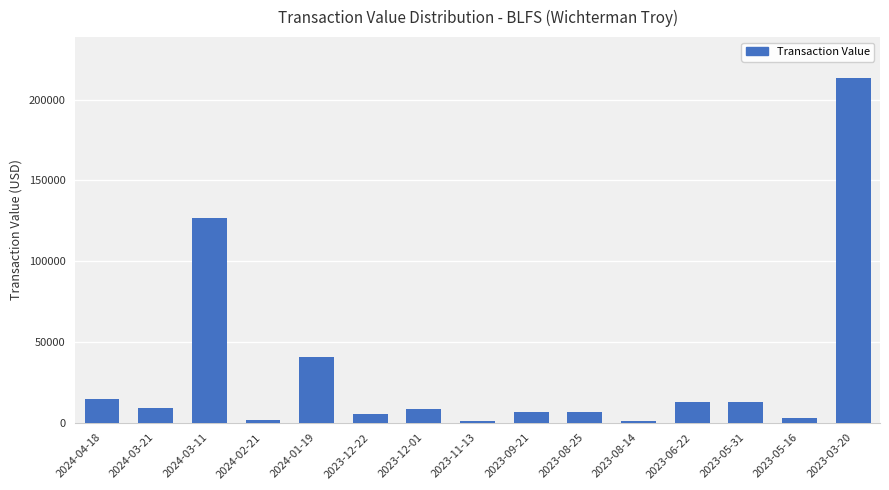

Is it true that the value at 2023-11-13 is 1034?

True